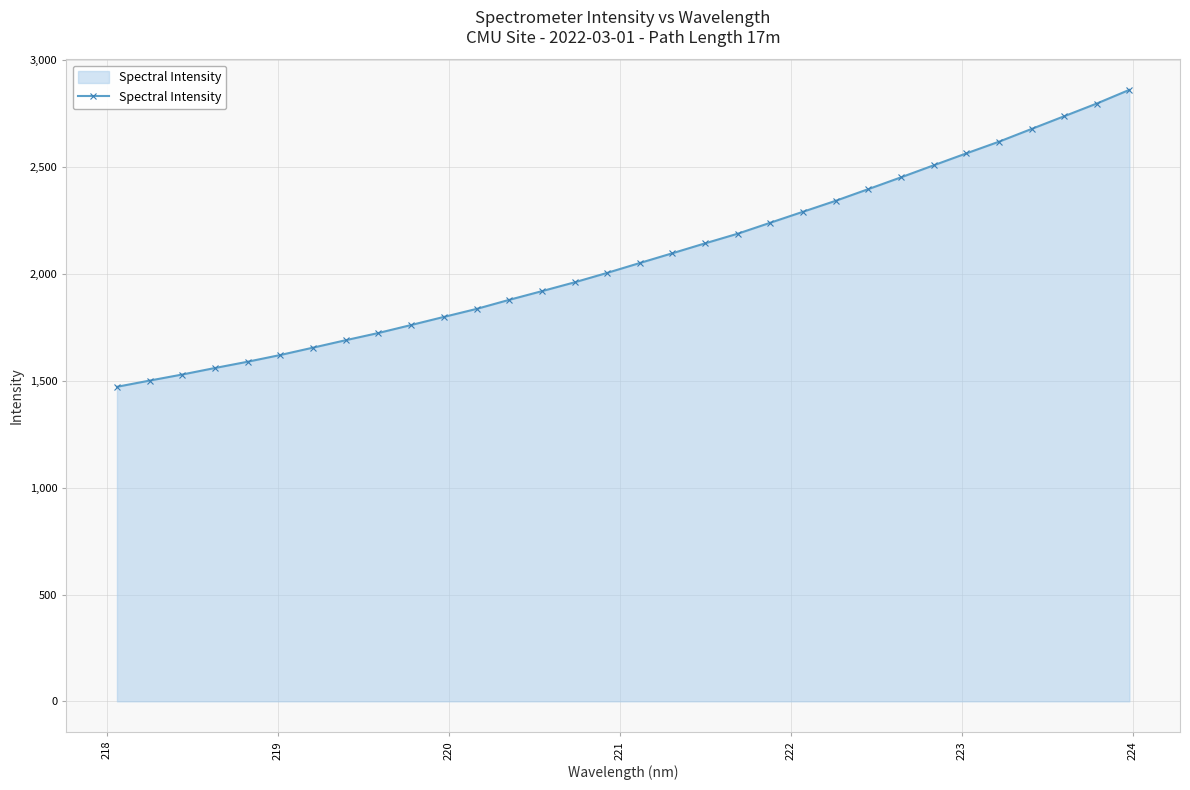

What is the value of the 22nd point from the left?

2291.9